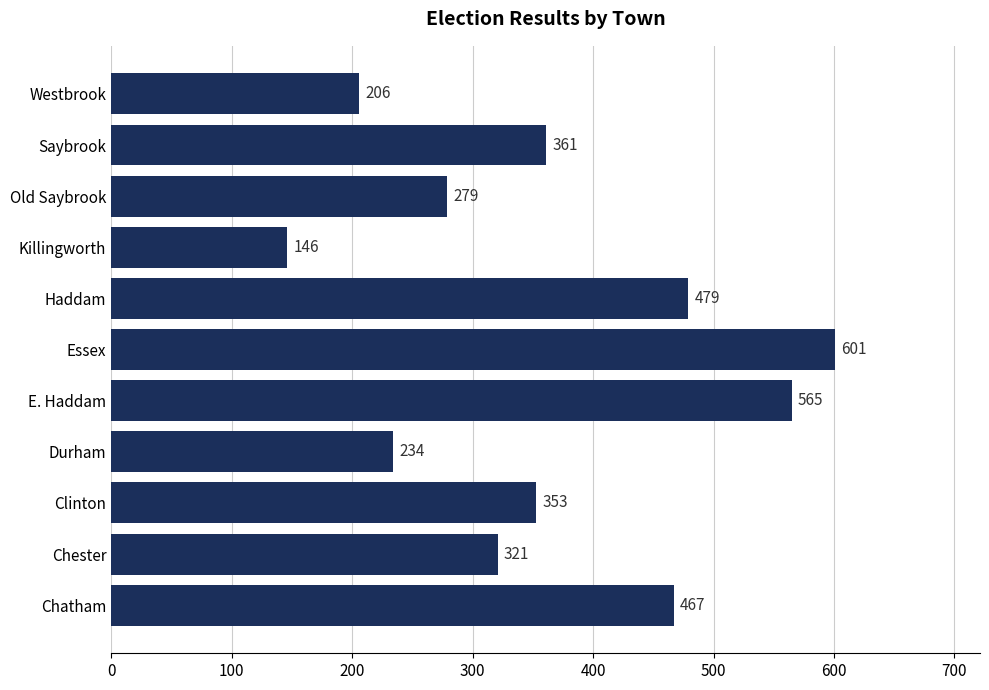

The value at Clinton is 511. True or false?

False